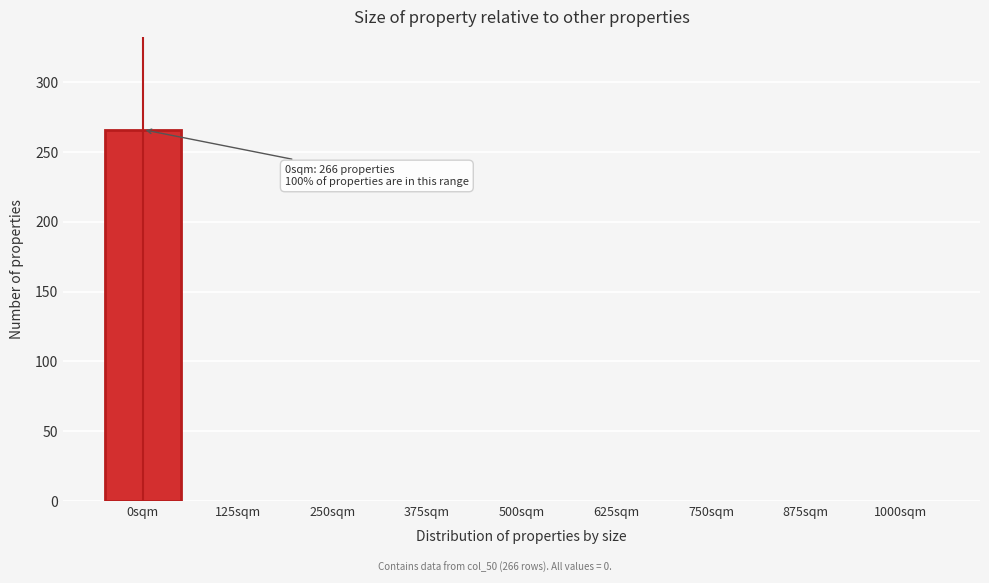

Reading left to right, transcribe all the data shown in this chart.

0sqm=266	125sqm=0	250sqm=0	375sqm=0	500sqm=0	625sqm=0	750sqm=0	875sqm=0	1000sqm=0